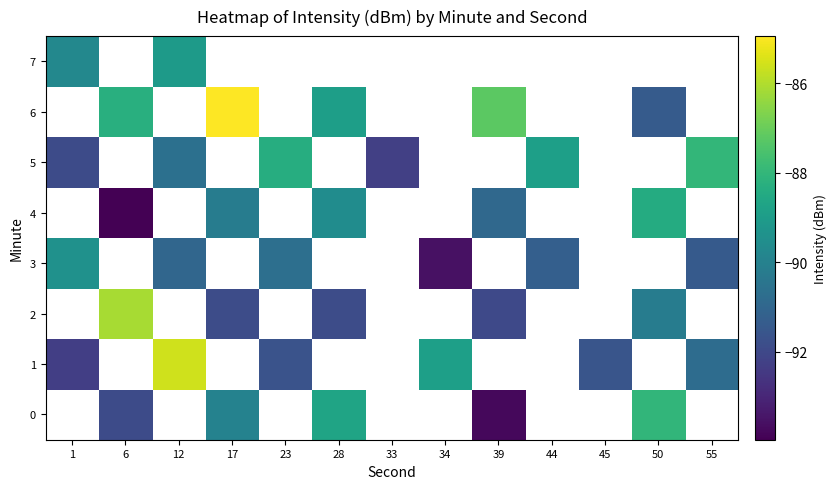

Which has a higher value, 39 or 55?

55